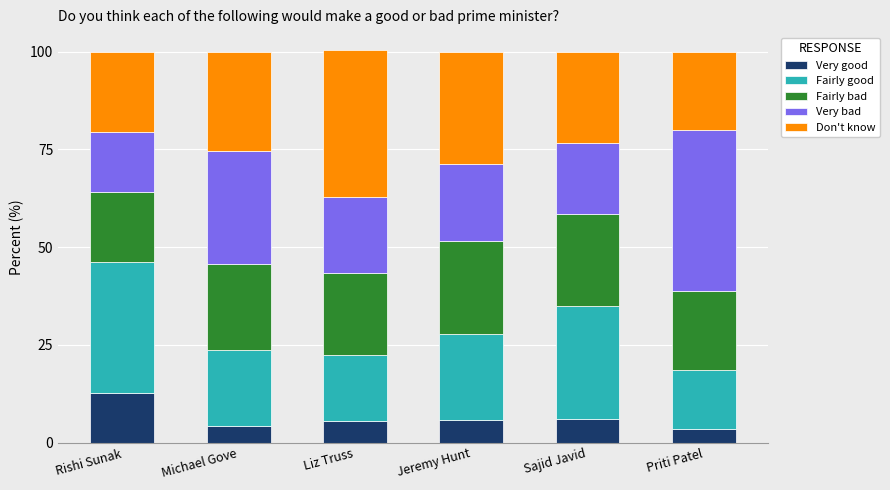

What is the total value across all series at Priti Patel?

100.0